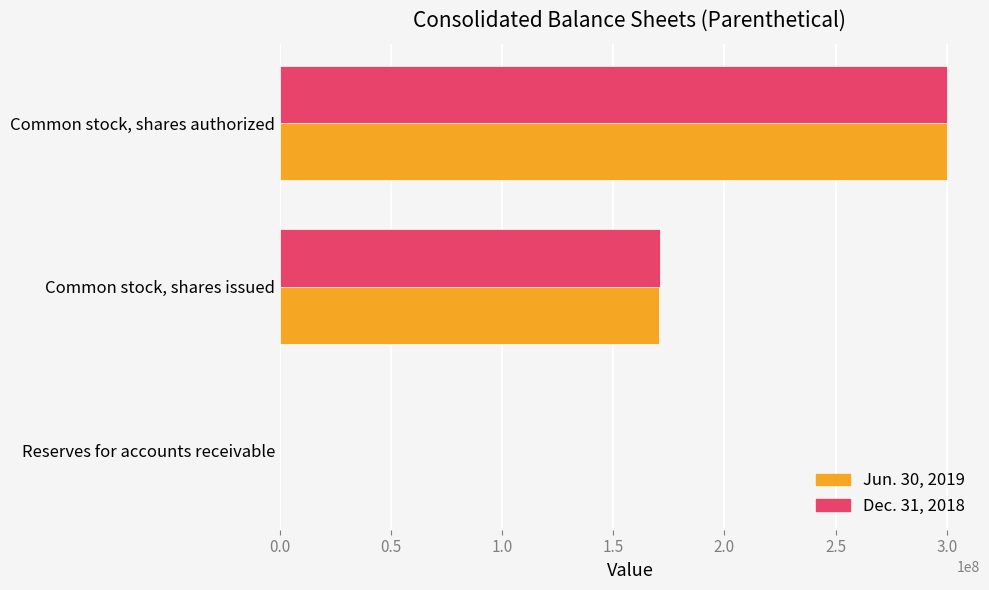

What is the greatest value displayed?

300000000